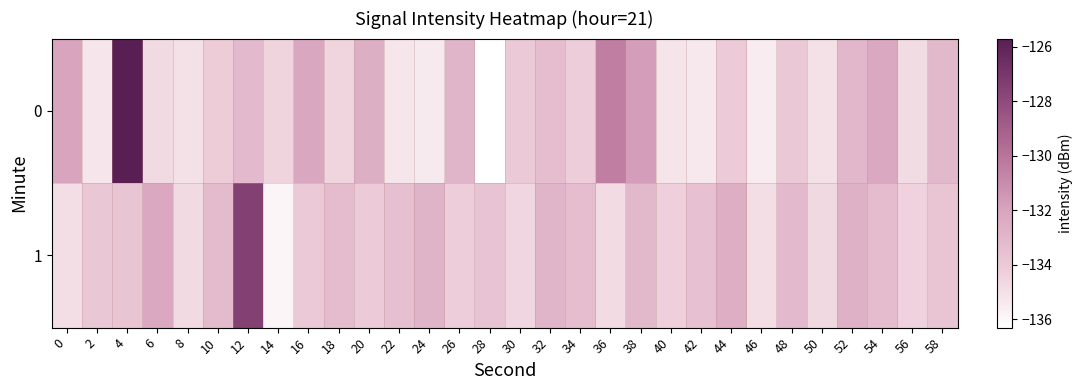

At 4, list the series in order from smallest to largest.

1, 0